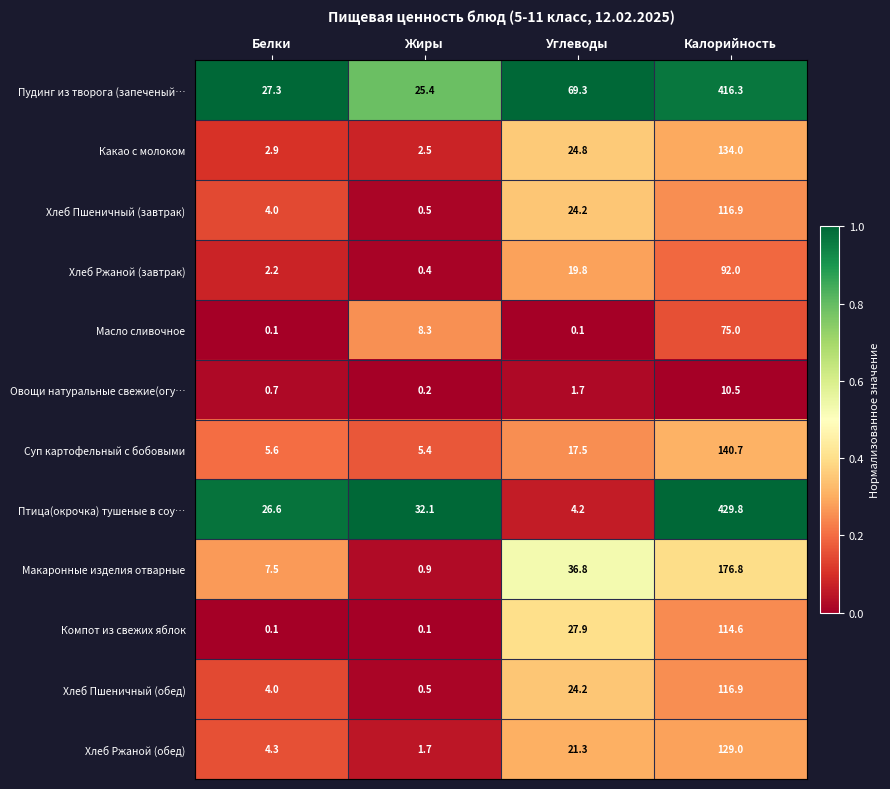

What is the sum of all Хлеб Ржаной (завтрак) values?

114.4